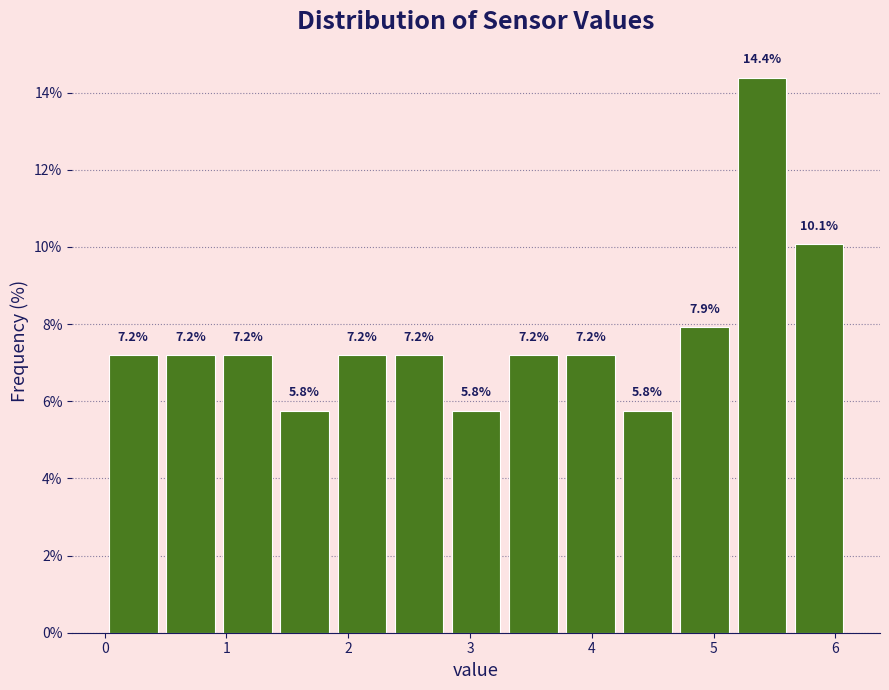

Over which range of the x-axis is the bar tallest?

5.2 to 5.6